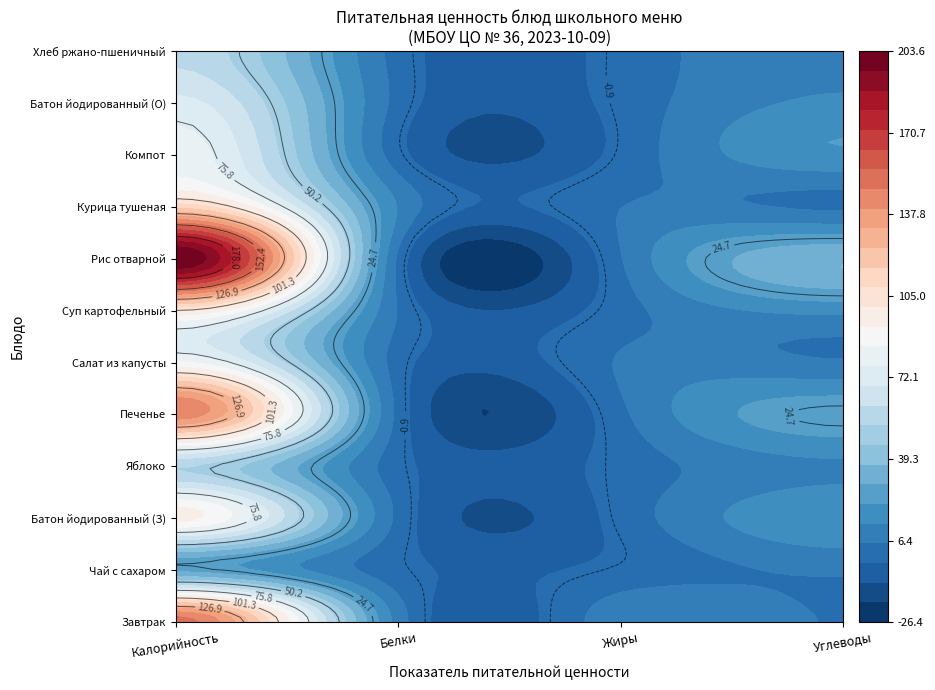

What is the spread (max minus min) of values at Калорийность?

176.7